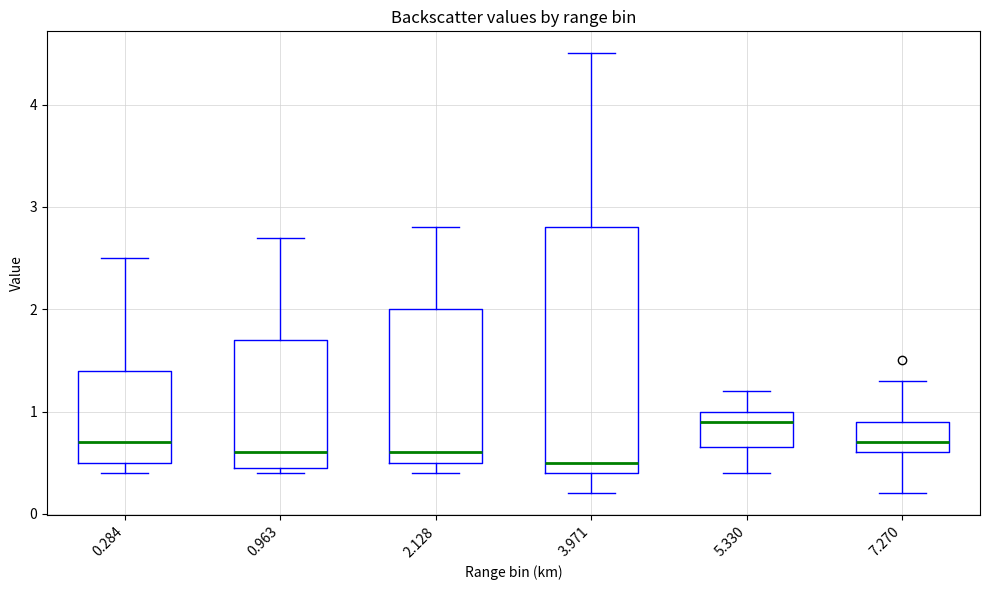

Where is the lower edge of the box at x = 7.270 on the y-axis? The values are not printed on the chart, so give them approximately, as read against the axis.

0.6